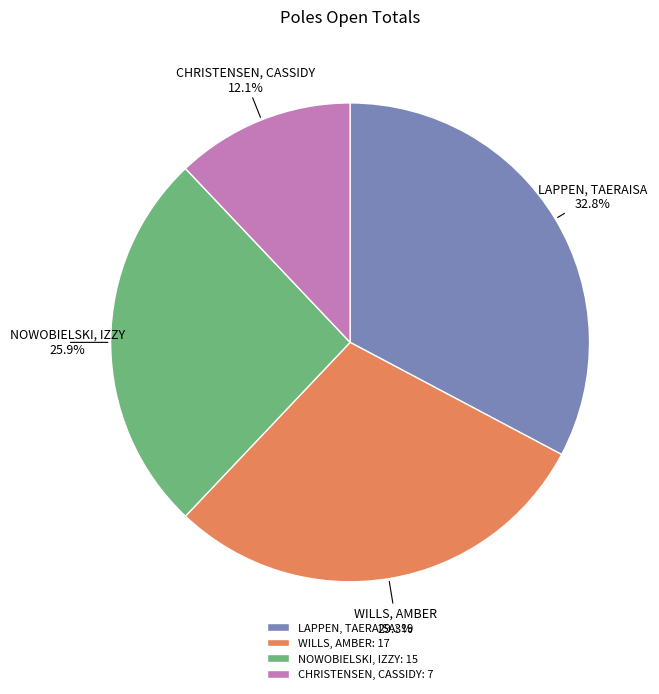

What is the smallest slice in the pie chart?

CHRISTENSEN, CASSIDY